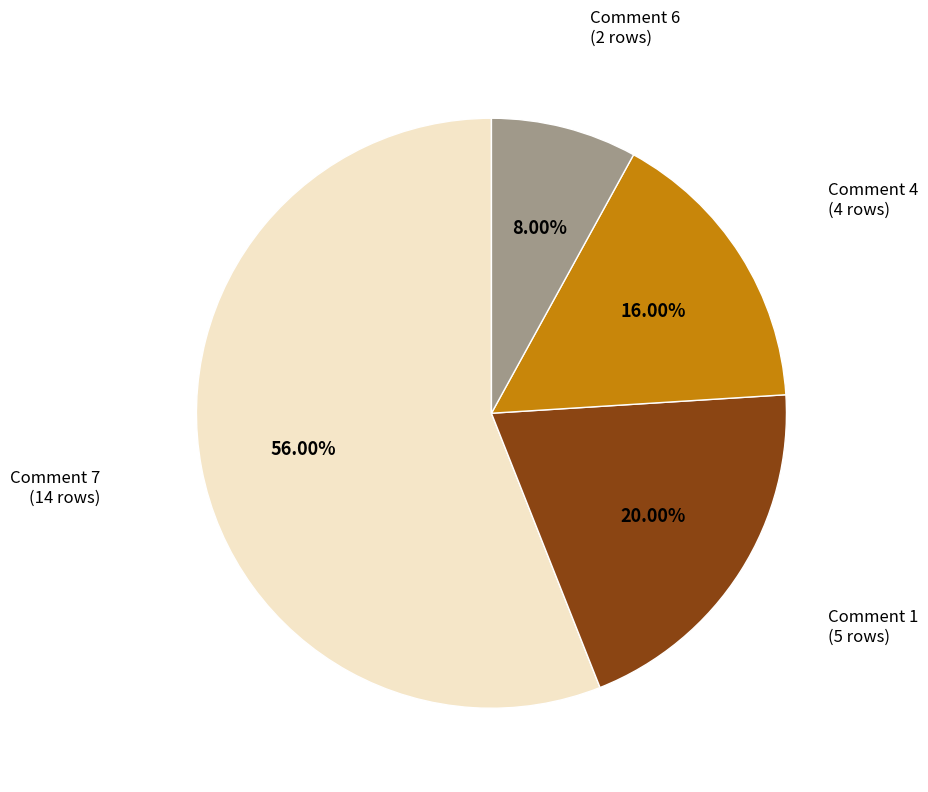

Is there a majority slice in this chart?

Yes